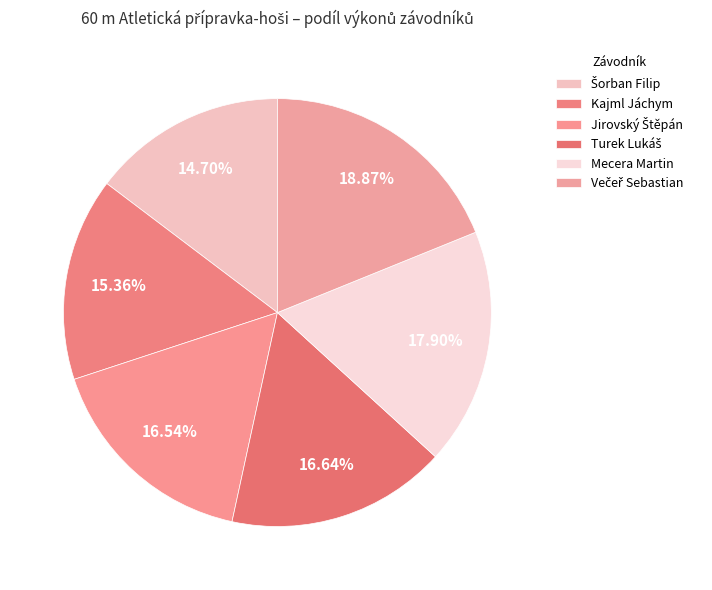

How many segments does this pie chart have?

6